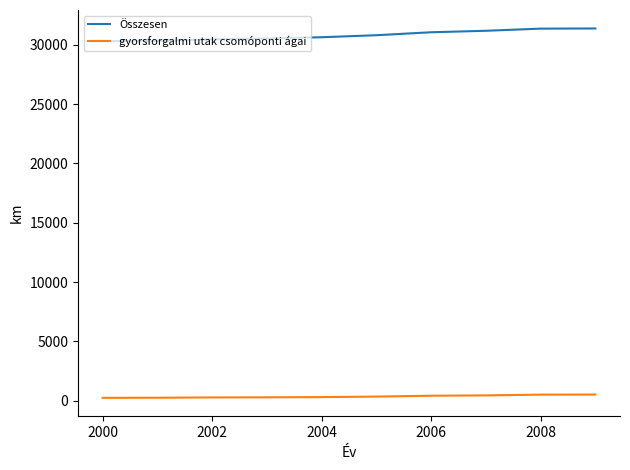

List the series in order of their overall mean, lowest first.

gyorsforgalmi utak csomóponti ágai, Összesen